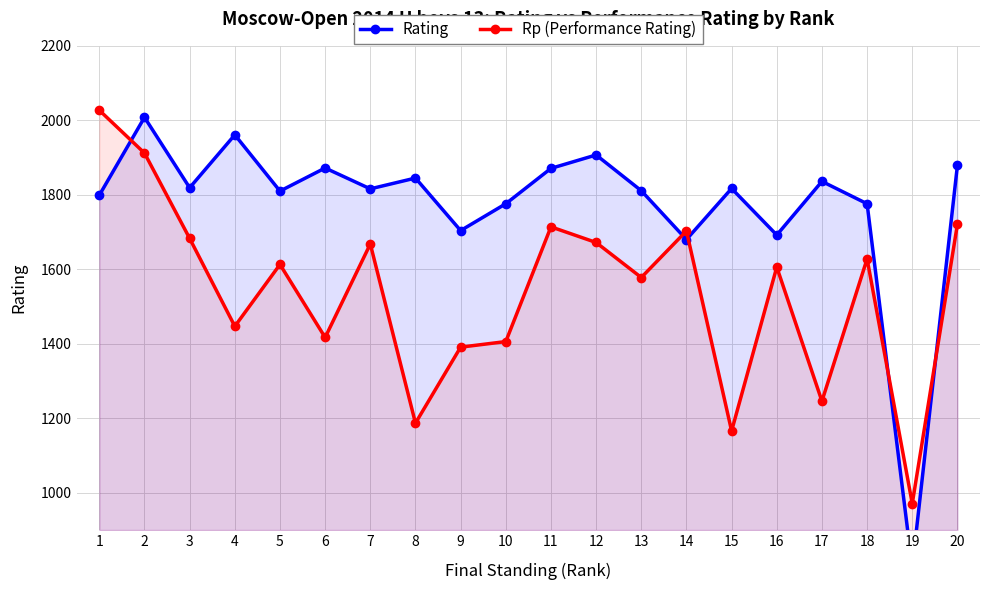

The value of Rp (Performance Rating) at 14 is 2216. True or false?

False